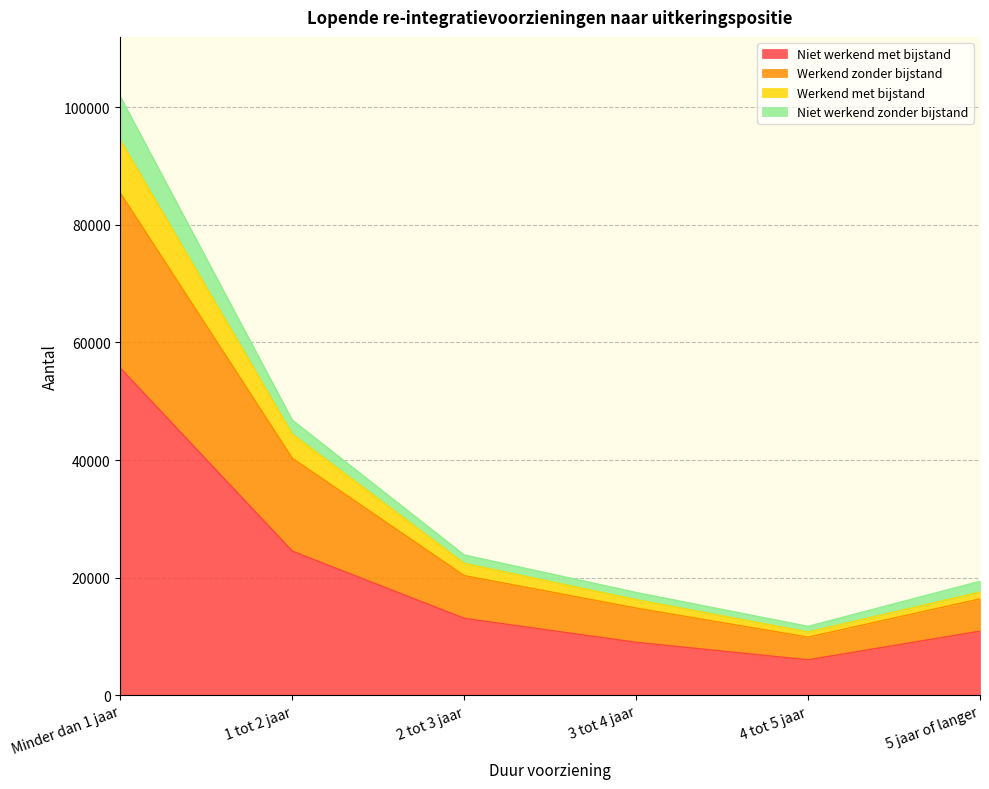

At how many categories does at least one series exceed 76839?

1